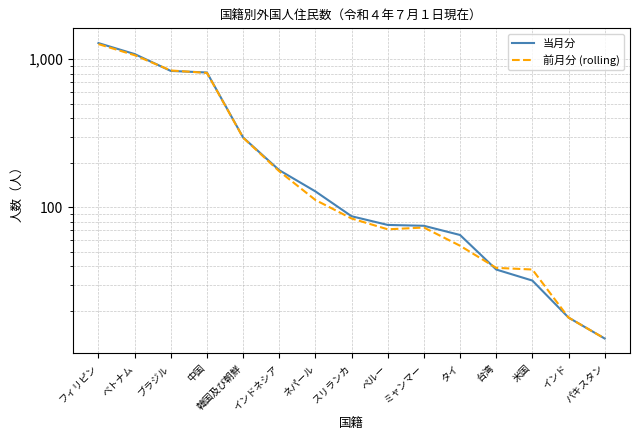

Which series has the largest range (max minus min)?

当月分